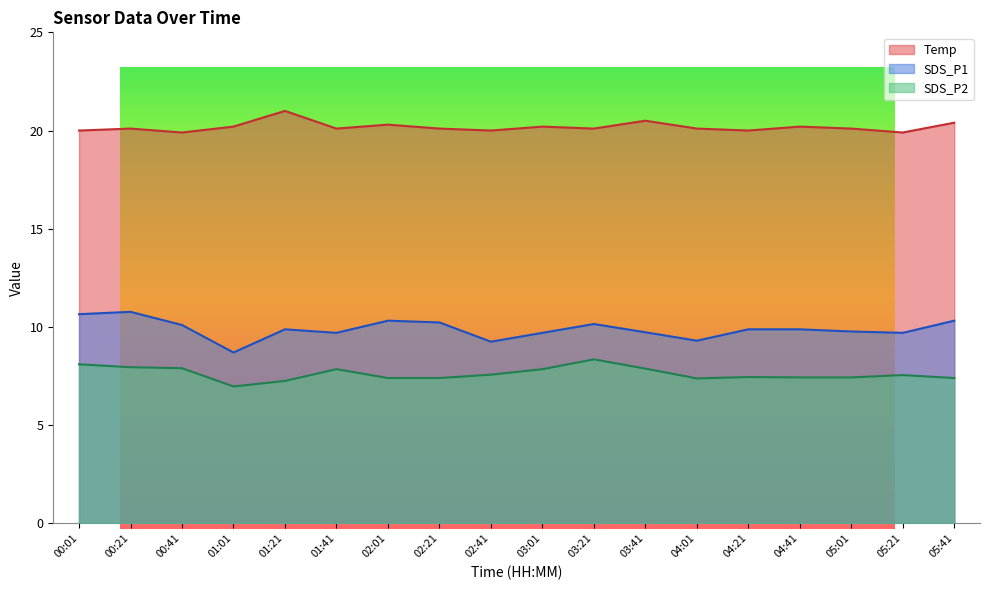

Which category has the lowest value in the SDS_P1 series?

01:01